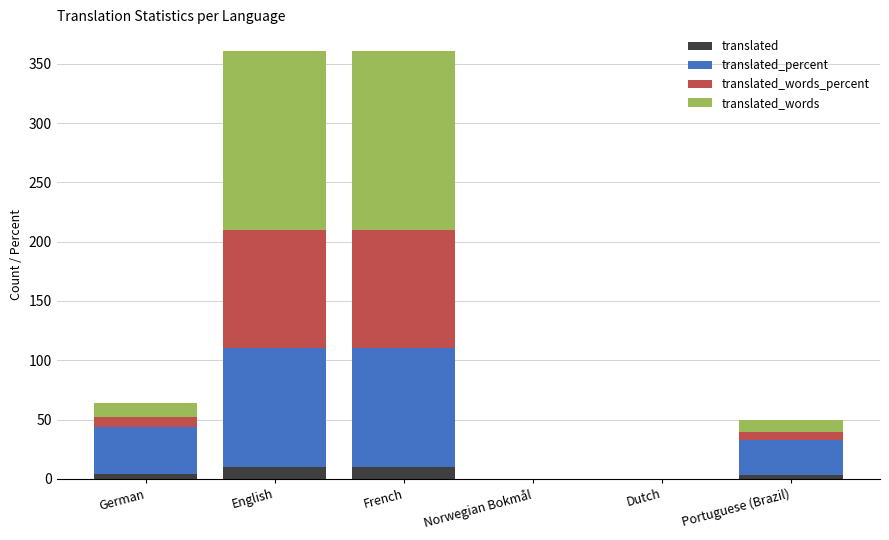

What is the highest value of the translated series?

10.0